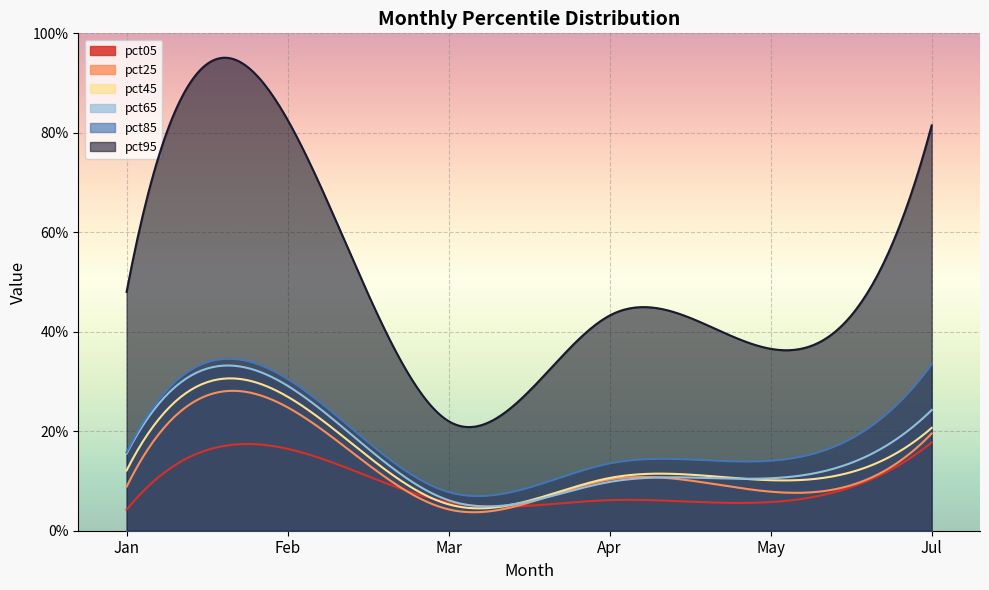

At how many categories does at least one series exceed 0?

6